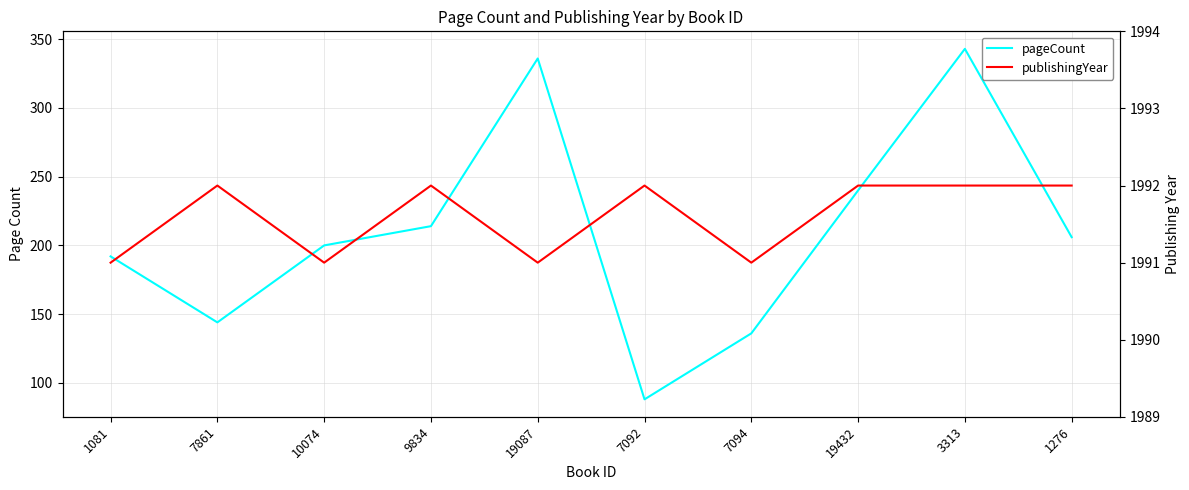

What position from the left is 3313?

9